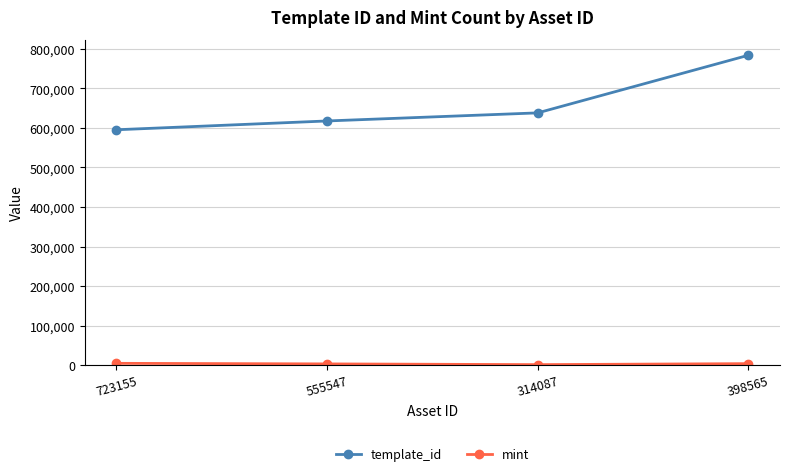

True or false: template_id has more than 0 points higher than both neighbors.

False